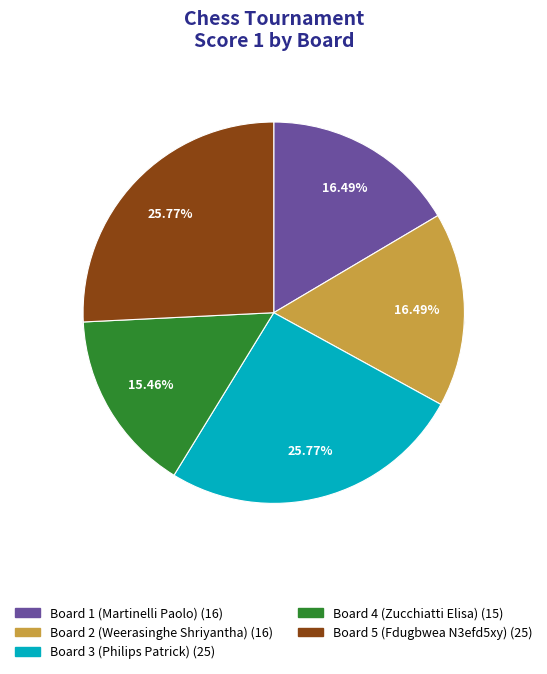

How many slices are in this pie chart?

5